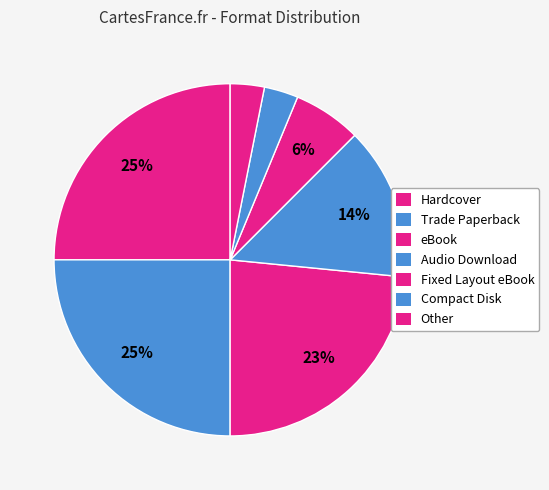

How many slices are in this pie chart?

7